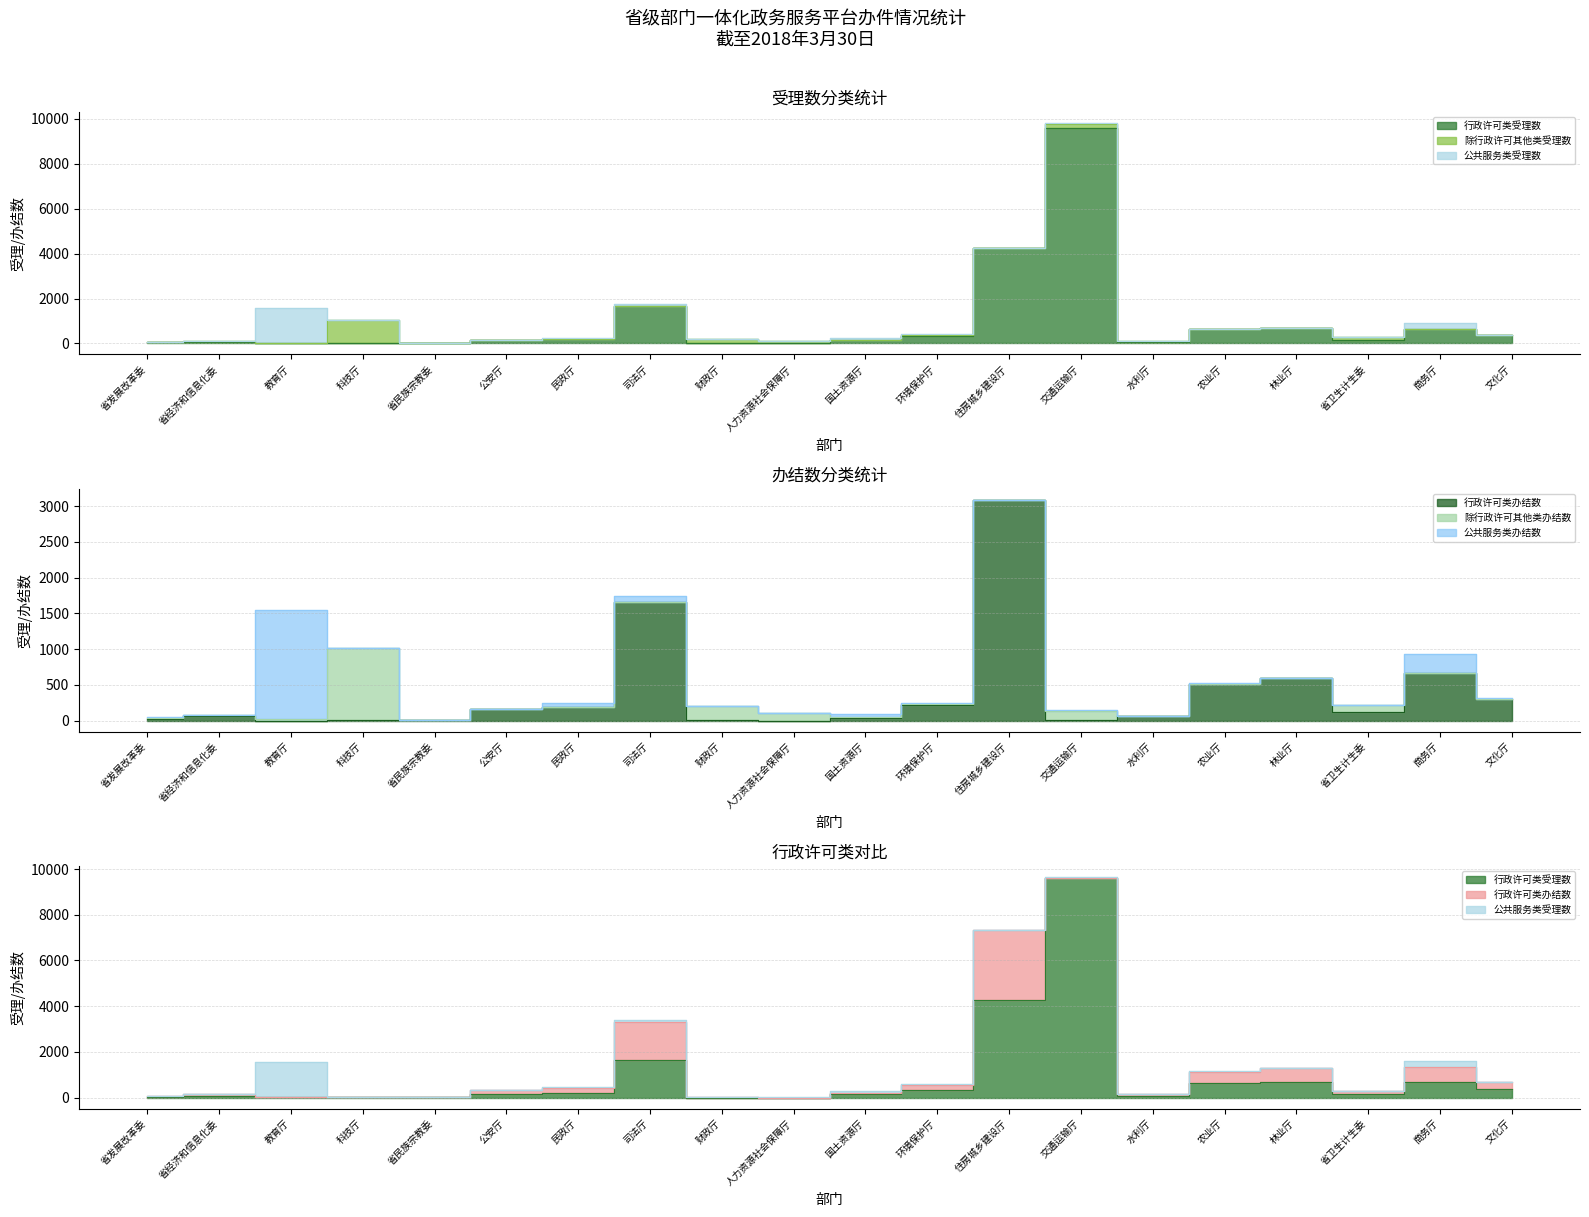

In 除行政许可其他类受理数, how many points are lower than both neighbors (excluding endpoints)?

6